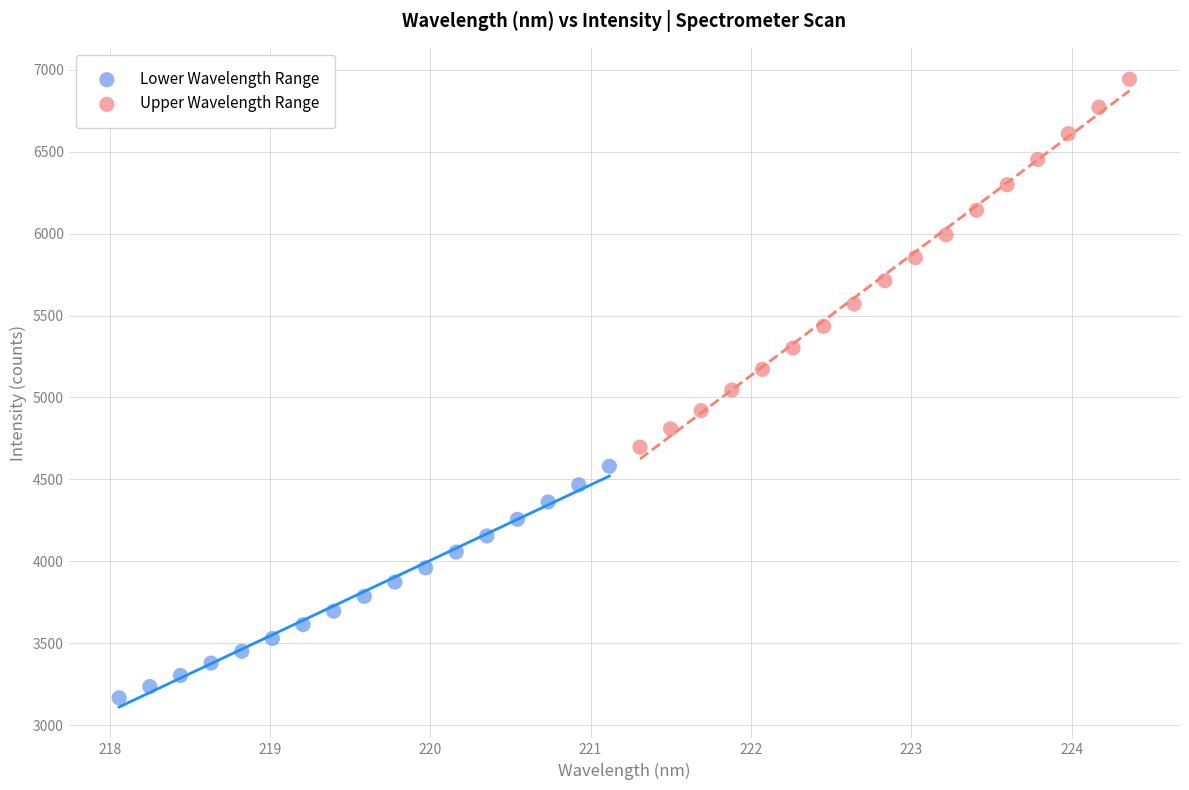

Which series reaches the maximum Y coordinate?

Upper Wavelength Range